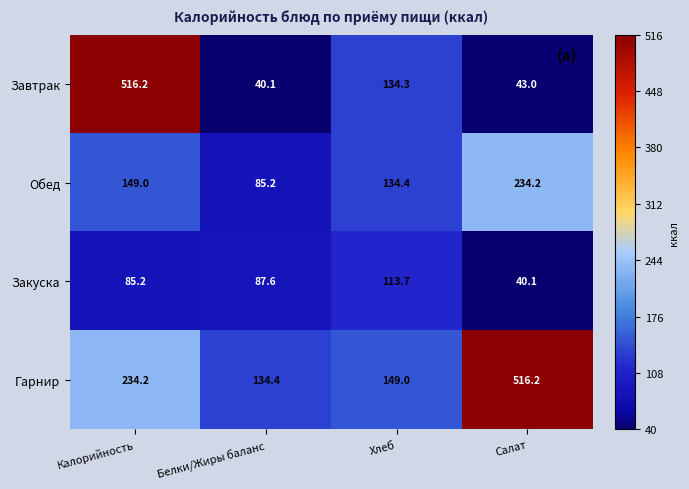

What is the total value across all series at Белки/Жиры баланс?

347.3